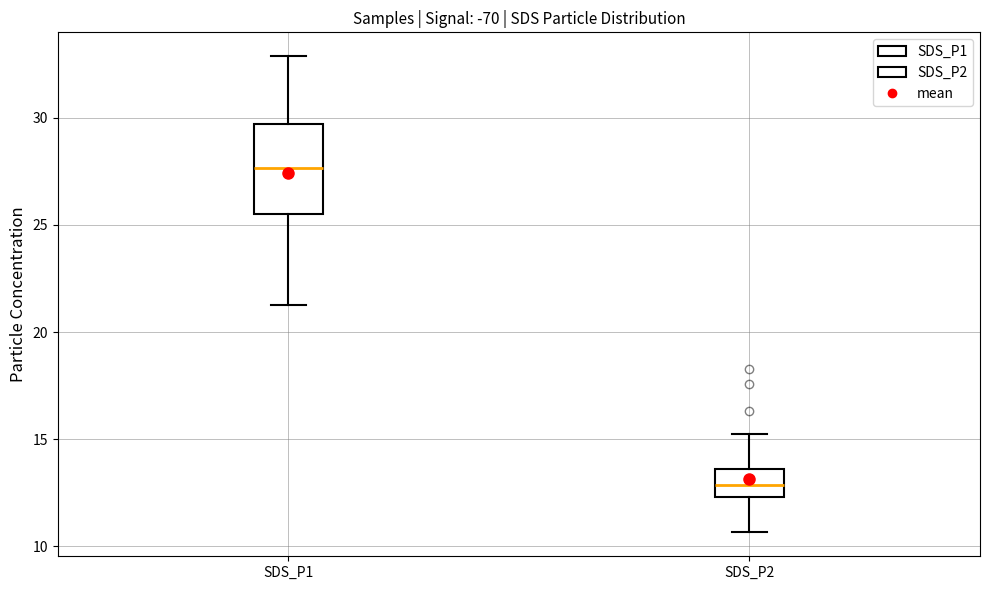

Where does the upper whisker of the box for SDS_P1 end on the y-axis? The values are not printed on the chart, so give them approximately, as read against the axis.

33.0